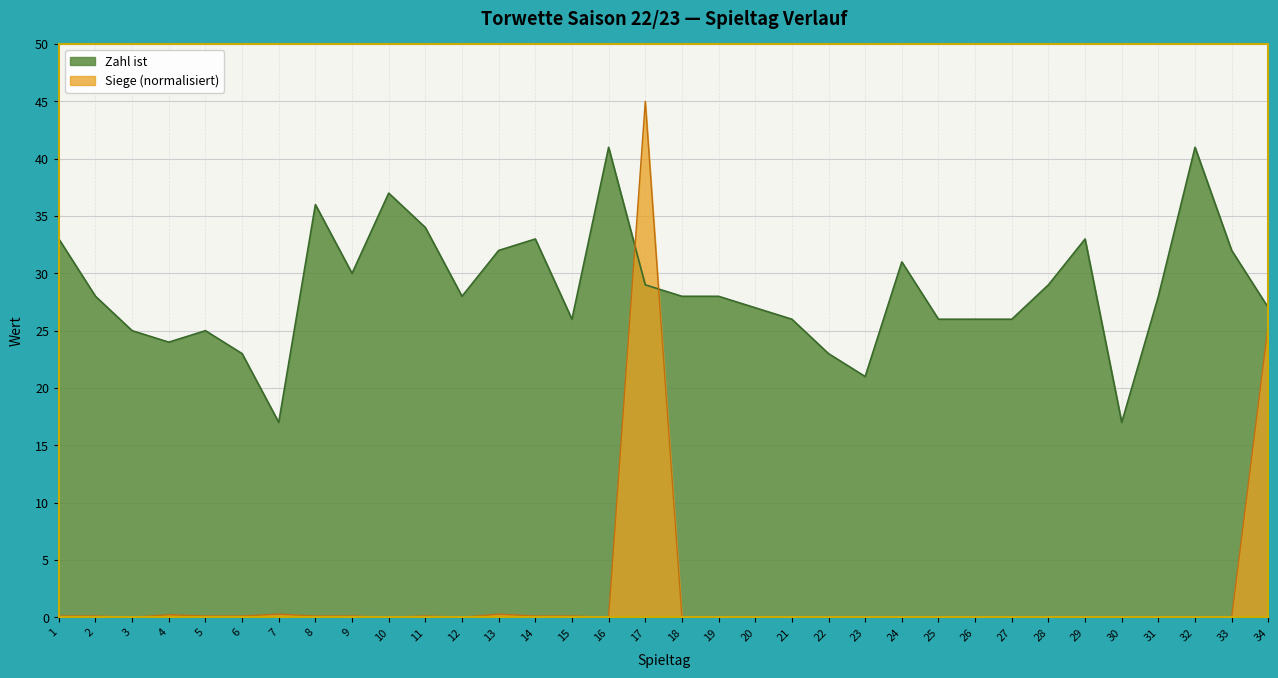

Rank the categories by Siege value from highest to lowest.

17, 34, 7, 13, 4, 1, 2, 5, 6, 8, 9, 11, 14, 15, 3, 10, 12, 16, 18, 19, 20, 21, 22, 23, 24, 25, 26, 27, 28, 29, 30, 31, 32, 33